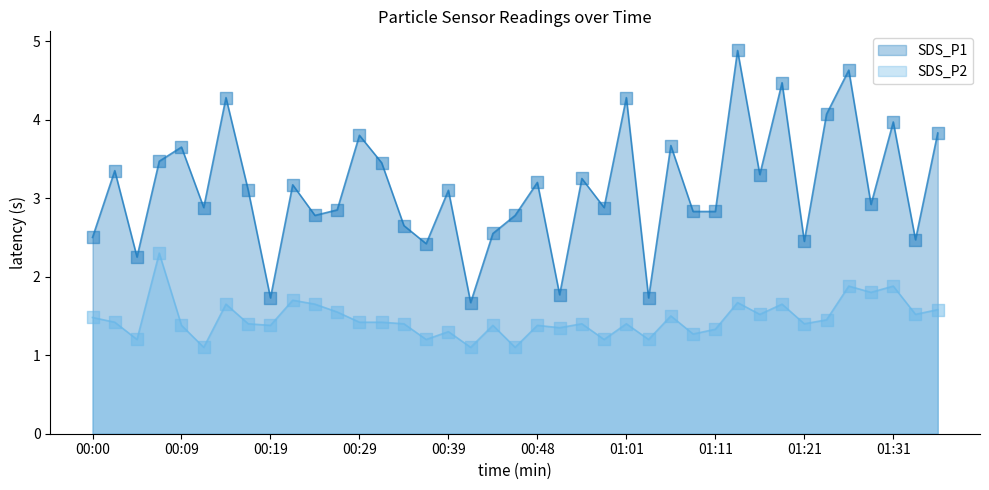

Which series has the widest spread of Y values?

SDS_P1